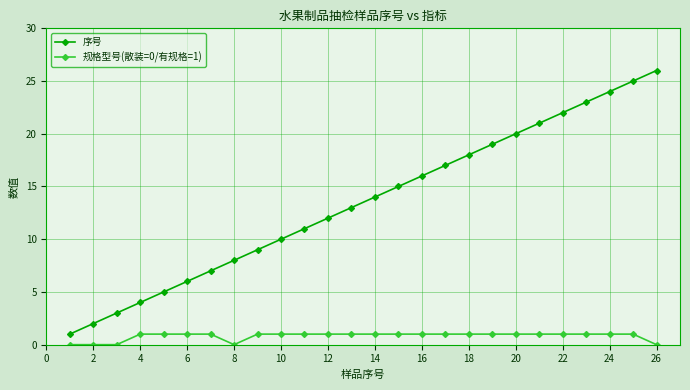

Which series has the widest spread of values?

序号